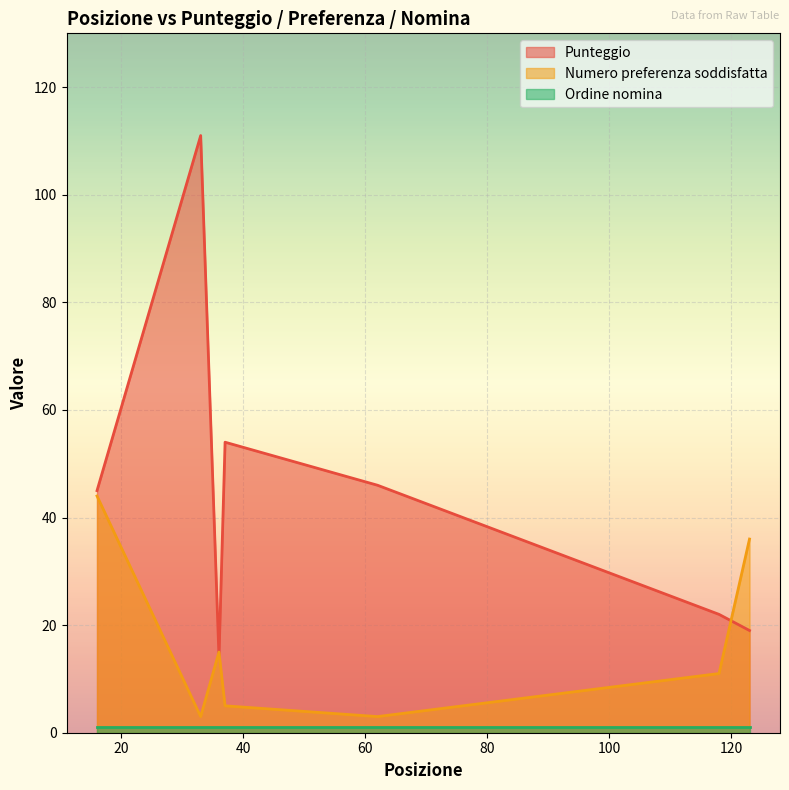

What is the maximum value shown in the chart?

111